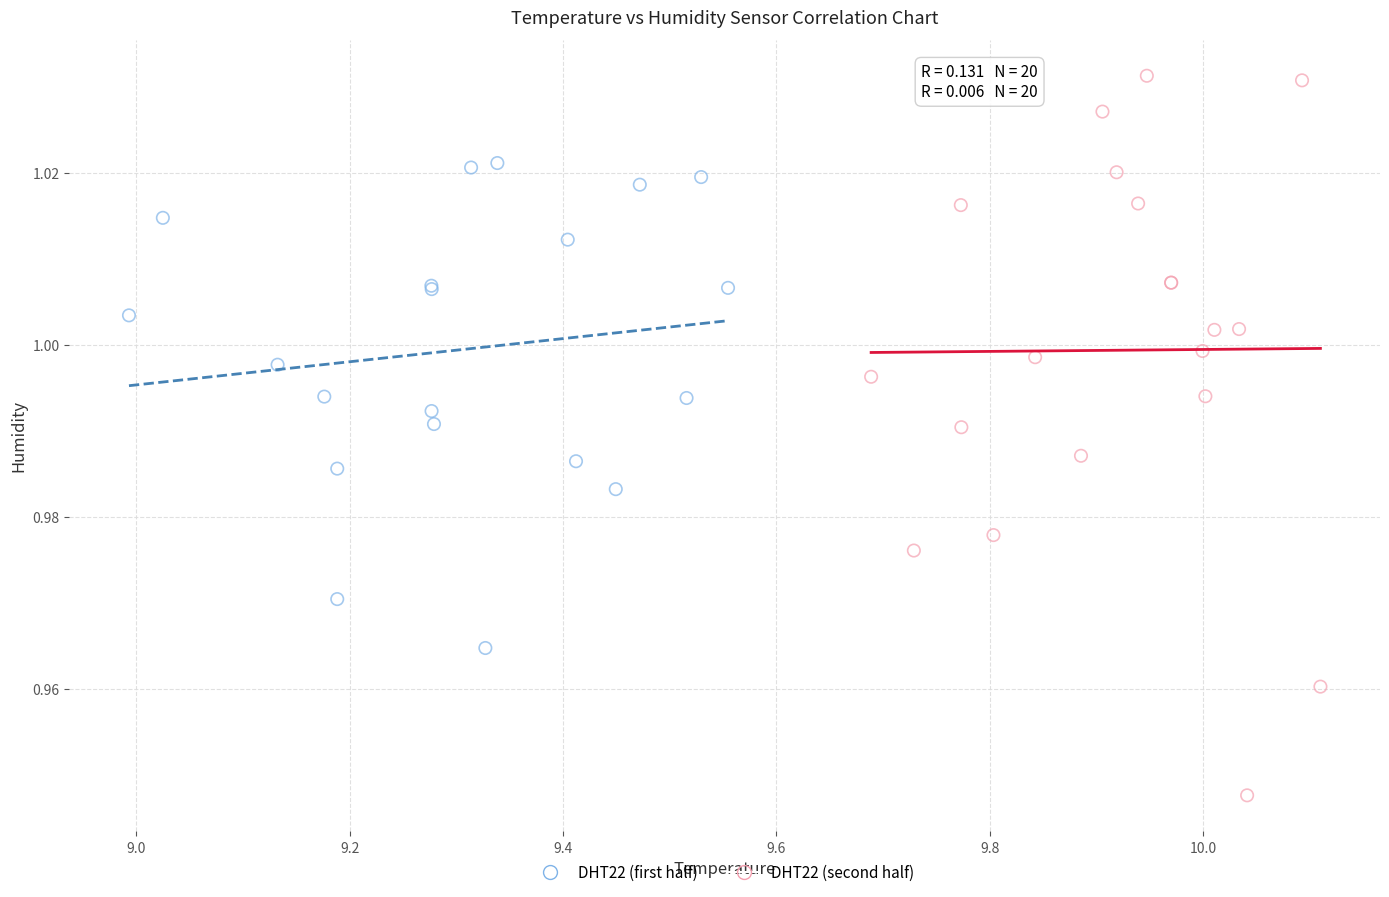

Which series has the widest spread of Y values?

DHT22 (second half)